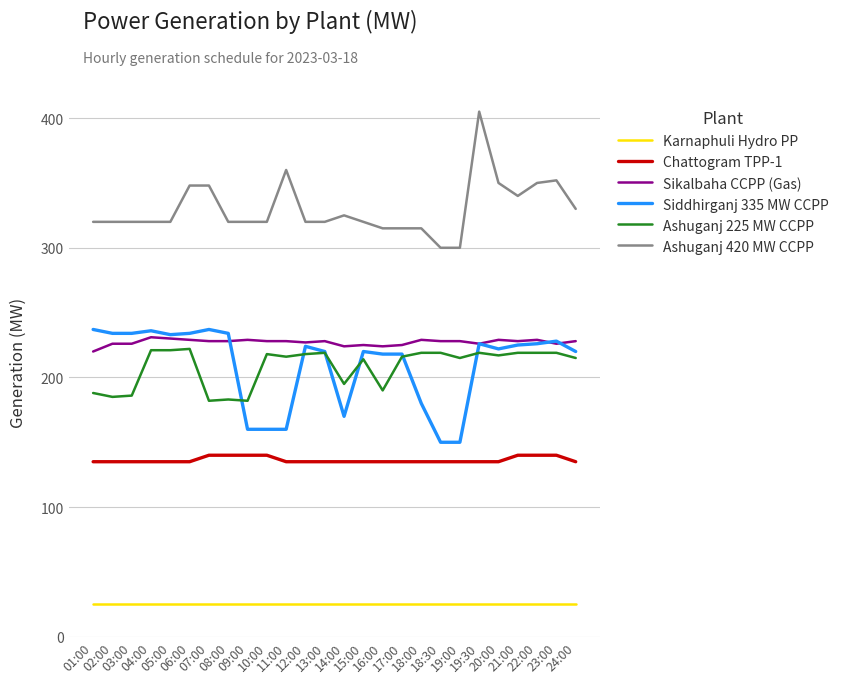

True or false: Sikalbaha CCPP (Gas) and Karnaphuli Hydro PP cross at least once.

False